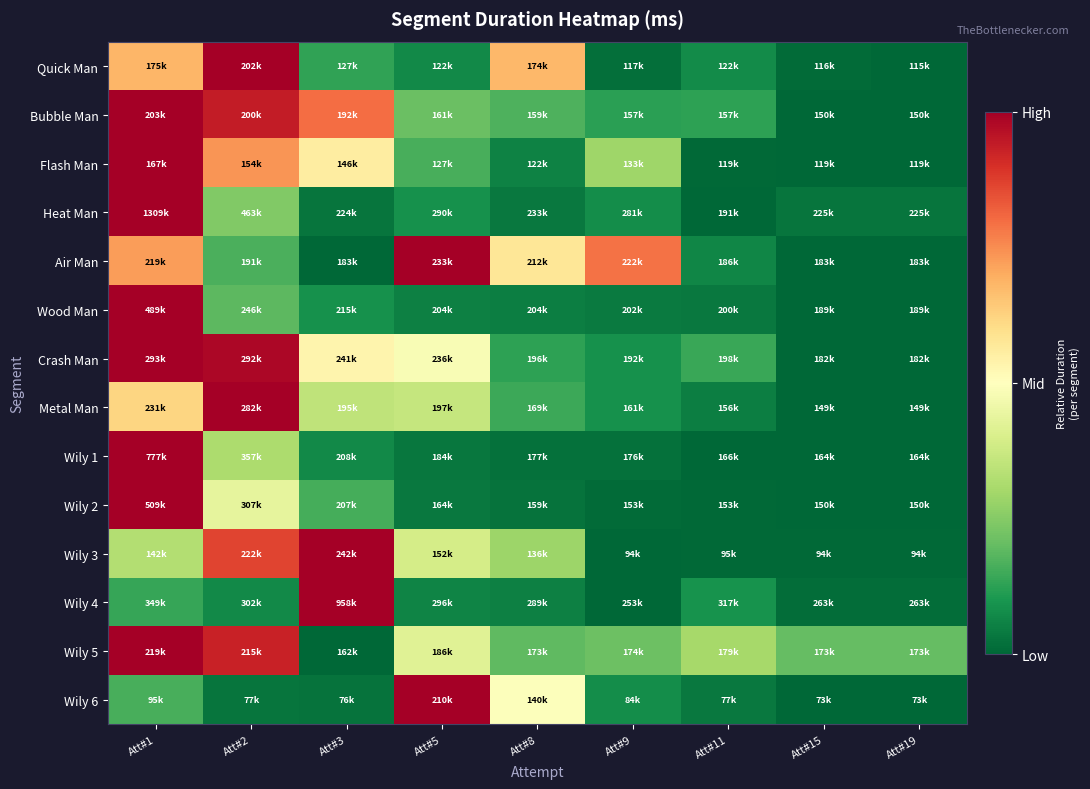

Reading right to left, what are all the values shown in this chart?

Quick Man: Att#19=0.0	Att#15=0.0	Att#11=0.1	Att#9=0.0	Att#8=0.7	Att#5=0.1	Att#3=0.1	Att#2=1.0	Att#1=0.7
Bubble Man: Att#19=0.0	Att#15=0.0	Att#11=0.1	Att#9=0.1	Att#8=0.2	Att#5=0.2	Att#3=0.8	Att#2=0.9	Att#1=1.0
Flash Man: Att#19=0.0	Att#15=0.0	Att#11=0.0	Att#9=0.3	Att#8=0.1	Att#5=0.2	Att#3=0.6	Att#2=0.7	Att#1=1.0
Heat Man: Att#19=0.0	Att#15=0.0	Att#11=0.0	Att#9=0.1	Att#8=0.0	Att#5=0.1	Att#3=0.0	Att#2=0.2	Att#1=1.0
Air Man: Att#19=0.0	Att#15=0.0	Att#11=0.1	Att#9=0.8	Att#8=0.6	Att#5=1.0	Att#3=0.0	Att#2=0.2	Att#1=0.7
Wood Man: Att#19=0.0	Att#15=0.0	Att#11=0.0	Att#9=0.0	Att#8=0.0	Att#5=0.1	Att#3=0.1	Att#2=0.2	Att#1=1.0
Crash Man: Att#19=0.0	Att#15=0.0	Att#11=0.1	Att#9=0.1	Att#8=0.1	Att#5=0.5	Att#3=0.5	Att#2=1.0	Att#1=1.0
Metal Man: Att#19=0.0	Att#15=0.0	Att#11=0.0	Att#9=0.1	Att#8=0.1	Att#5=0.4	Att#3=0.3	Att#2=1.0	Att#1=0.6
Wily 1: Att#19=0.0	Att#15=0.0	Att#11=0.0	Att#9=0.0	Att#8=0.0	Att#5=0.0	Att#3=0.1	Att#2=0.3	Att#1=1.0
Wily 2: Att#19=0.0	Att#15=0.0	Att#11=0.0	Att#9=0.0	Att#8=0.0	Att#5=0.0	Att#3=0.2	Att#2=0.4	Att#1=1.0
Wily 3: Att#19=0.0	Att#15=0.0	Att#11=0.0	Att#9=0.0	Att#8=0.3	Att#5=0.4	Att#3=1.0	Att#2=0.9	Att#1=0.3
Wily 4: Att#19=0.0	Att#15=0.0	Att#11=0.1	Att#9=0.0	Att#8=0.1	Att#5=0.1	Att#3=1.0	Att#2=0.1	Att#1=0.1
Wily 5: Att#19=0.2	Att#15=0.2	Att#11=0.3	Att#9=0.2	Att#8=0.2	Att#5=0.4	Att#3=0.0	Att#2=0.9	Att#1=1.0
Wily 6: Att#19=0.0	Att#15=0.0	Att#11=0.0	Att#9=0.1	Att#8=0.5	Att#5=1.0	Att#3=0.0	Att#2=0.0	Att#1=0.2